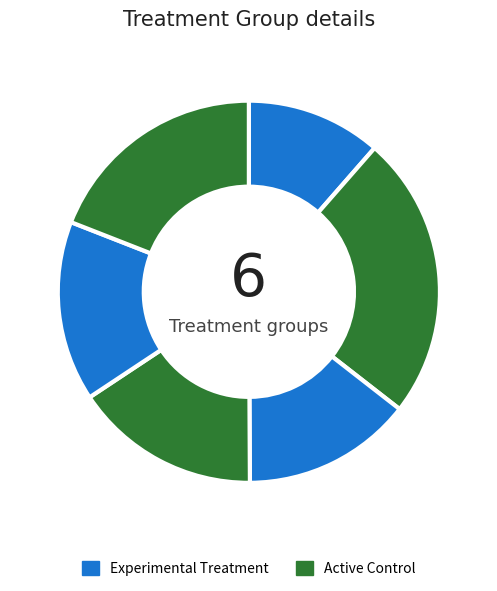

How many segments does this pie chart have?

6